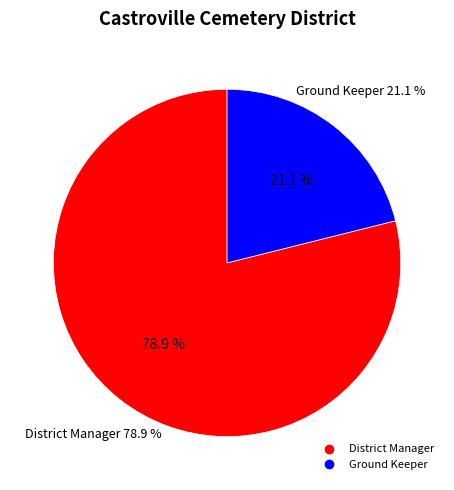

To the nearest percent, what portion does District Manager represent?

79%